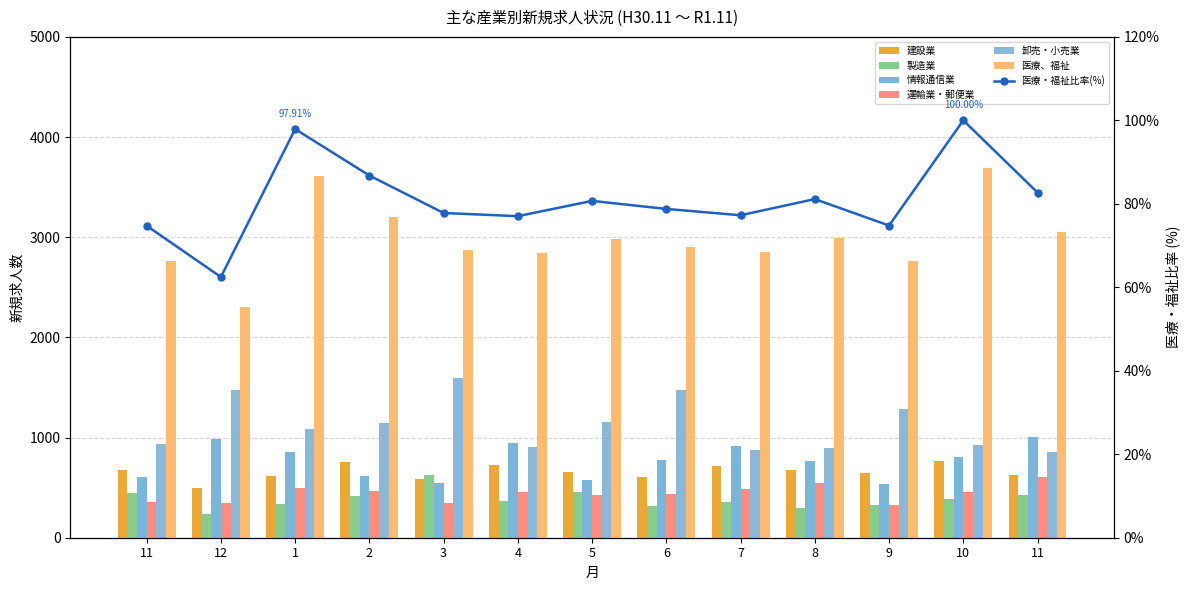

Which has a higher value, 11 or 12?

11